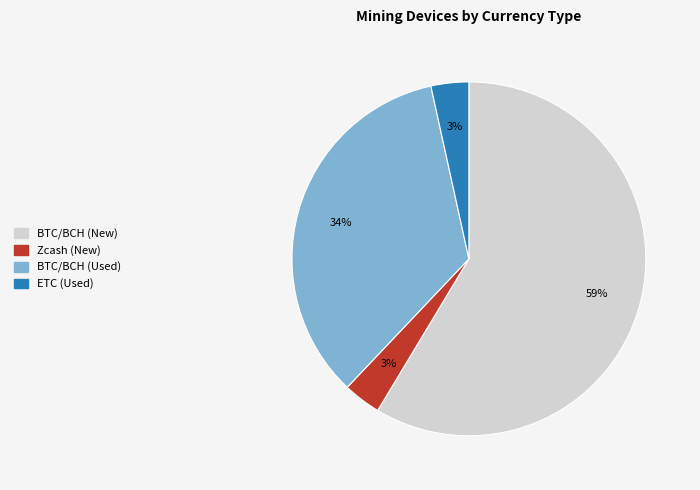

To the nearest percent, what portion does BTC/BCH (Used) represent?

34%